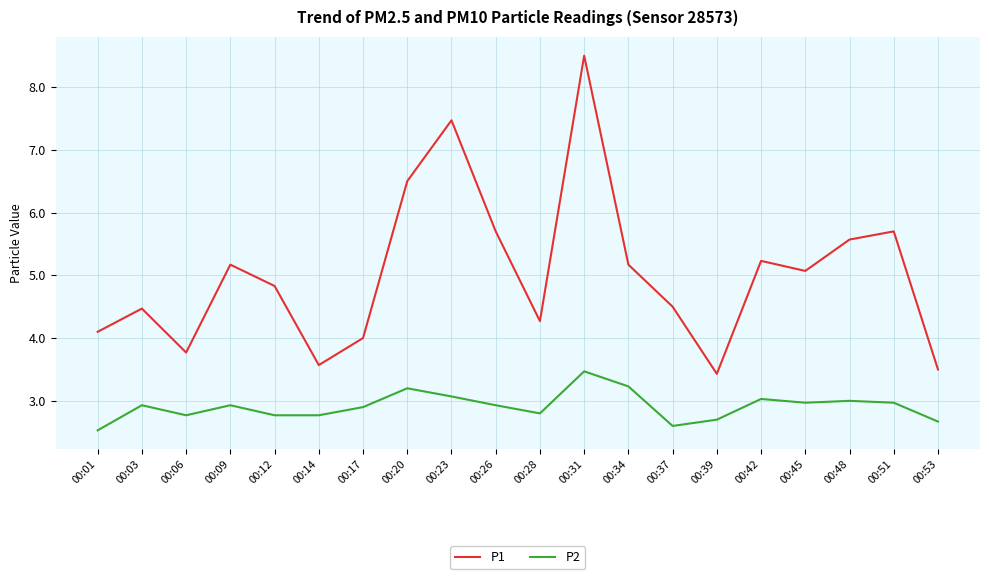

What are all the series names shown in the legend?

P1, P2